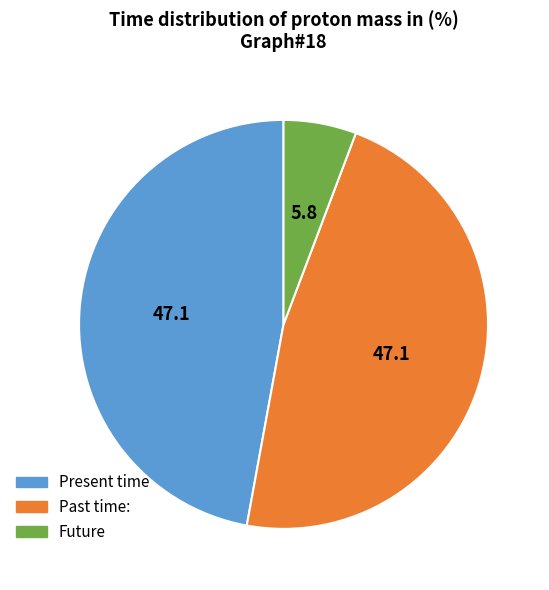

Do Future and Present time together represent more than half of the pie?

Yes